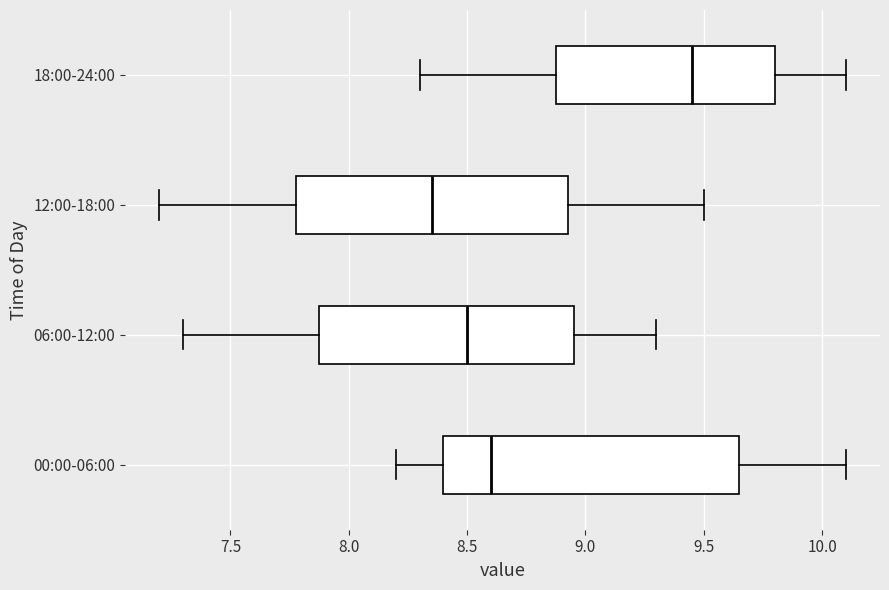

Which box's median line is the furthest to the left?

12:00-18:00